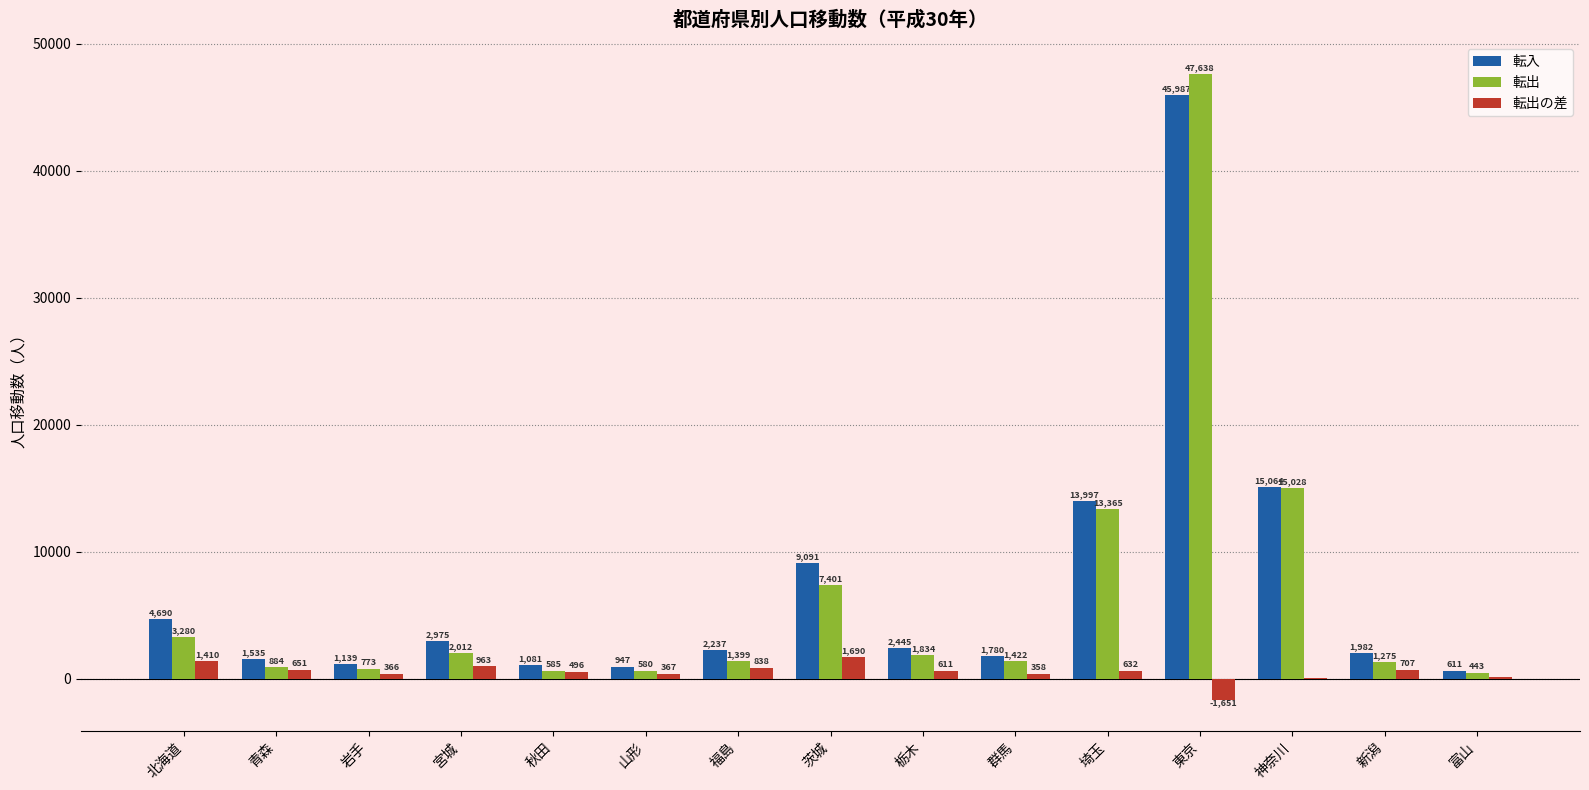

What is the total value across all series at 東京?

91974